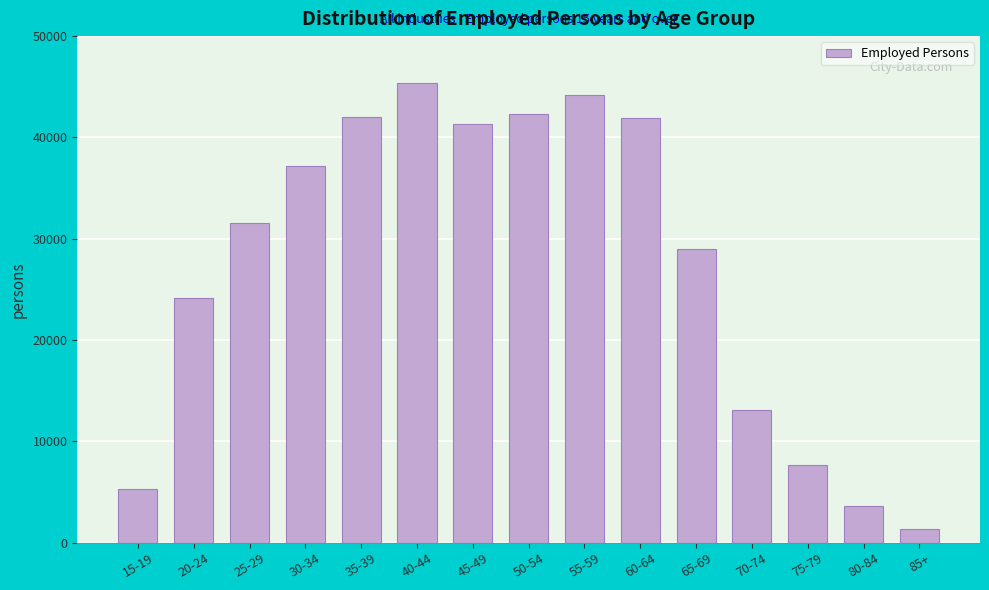

Between 40-44 and 75-79, which is larger?

40-44